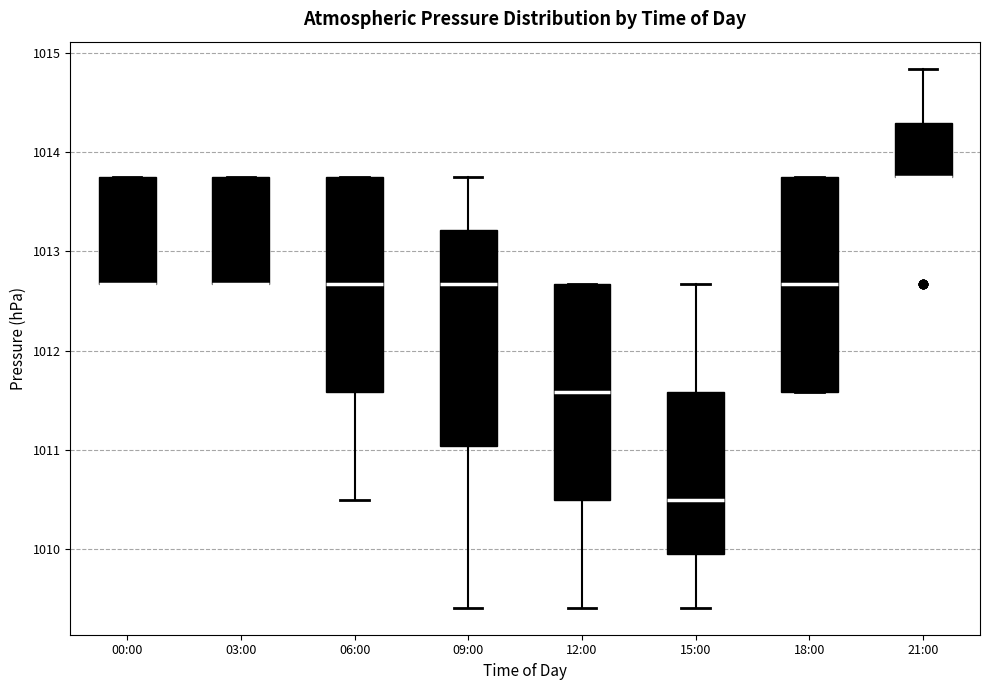

Reading left to right, read every box against the y-axis: the position of its median line, the range the box covers, and the ends of its whiskers. The values are not printed on the chart, so give them approximately, as read against the axis.

00:00: median 1012.7 (drawn on the box's lower edge), box 1012.7 to 1013.8, whiskers 1012.7 to 1013.8
03:00: median 1012.7 (drawn on the box's lower edge), box 1012.7 to 1013.8, whiskers 1012.7 to 1013.8
06:00: median 1012.7, box 1011.6 to 1013.8, whiskers 1010.5 to 1013.8
09:00: median 1012.7, box 1011.0 to 1013.2, whiskers 1009.4 to 1013.8
12:00: median 1011.6, box 1010.5 to 1012.7, whiskers 1009.4 to 1012.7
15:00: median 1010.5, box 1010.0 to 1011.6, whiskers 1009.4 to 1012.7
18:00: median 1012.7, box 1011.6 to 1013.8, whiskers 1011.6 to 1013.8
21:00: median 1013.8 (drawn on the box's lower edge), box 1013.8 to 1014.3, whiskers 1013.8 to 1014.8